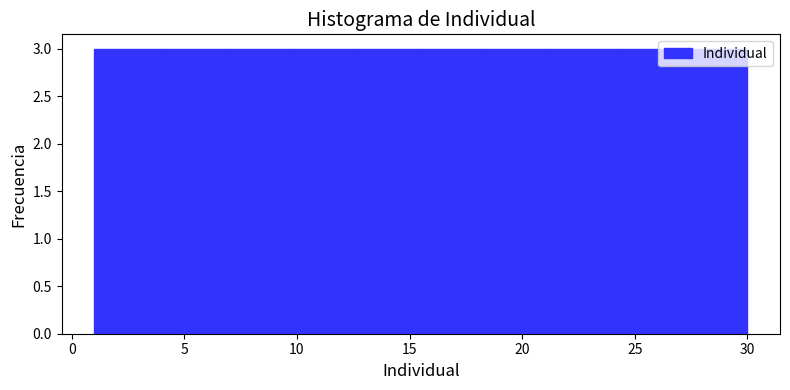

Reading left to right, transcribe this chart: for each bar, give the range it covers on the x-axis and its height. Neither the bar edges nor the heights are printed on the chart, so give them approximately, as read against the axes.

1.0 to 3.9: 3
3.9 to 6.8: 3
6.8 to 9.7: 3
9.7 to 12.6: 3
12.6 to 15.5: 3
15.5 to 18.4: 3
18.4 to 21.3: 3
21.3 to 24.2: 3
24.2 to 27.1: 3
27.1 to 30.0: 3